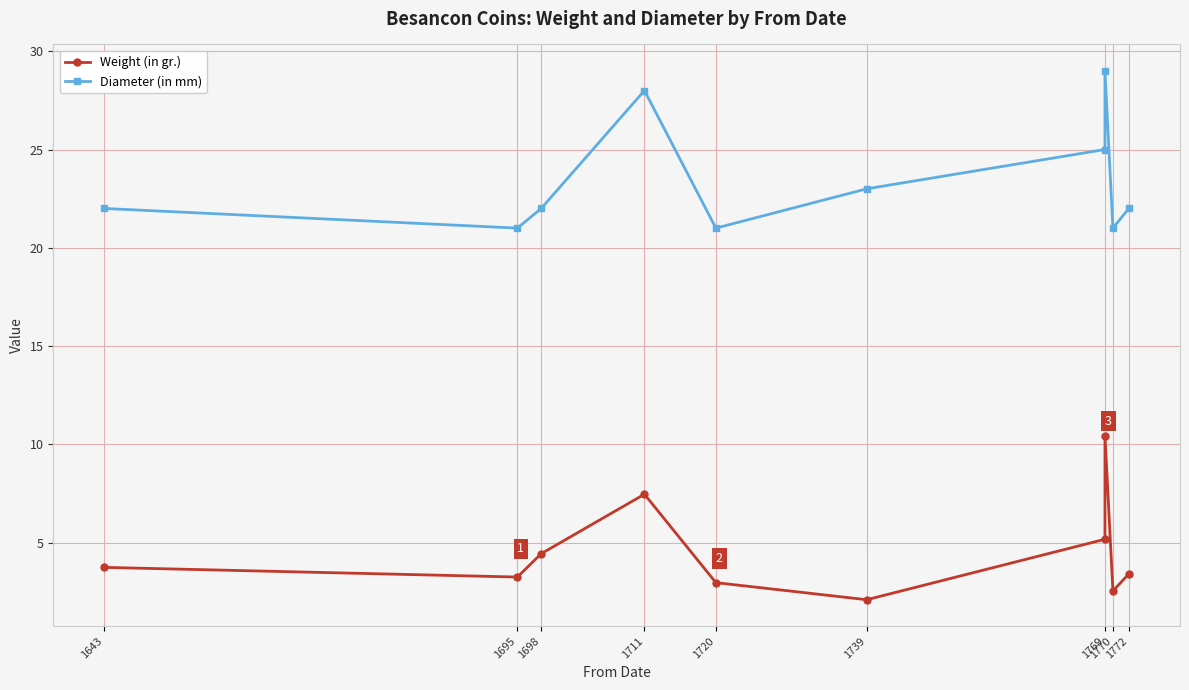

What position from the left is 1769?

7